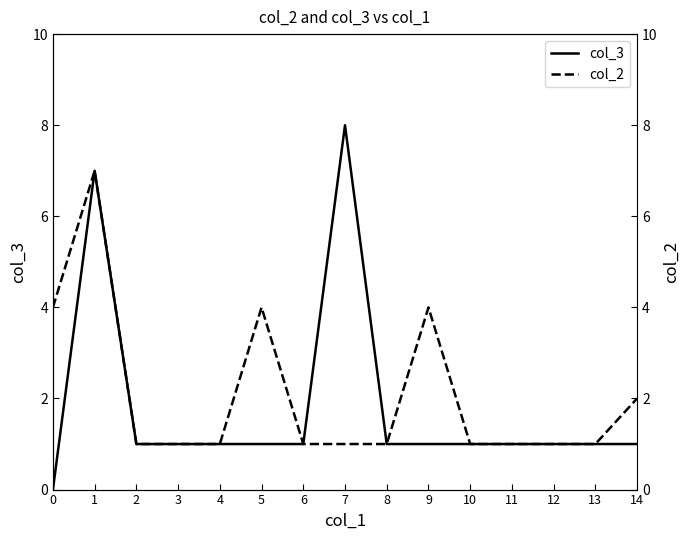

Is the value of col_2 at 13 greater than the value of col_3 at 5?

No